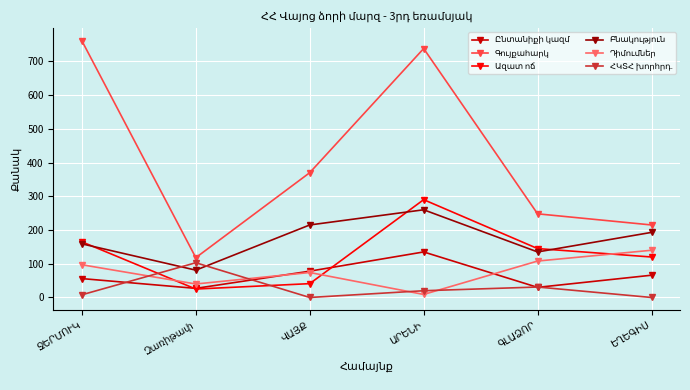

Reading left to right, what are all the values shown in this chart?

Ընտանիքի կազմ: 56	27	78	135	30	66
Գույքահարկ: 761	118	370	738	248	215
Ազատ ոճ: 165	25	41	290	145	120
Բնակություն: 159	81	215	260	135	193
Դիմումներ: 97	40	74	9	108	140
ՀԿՏՀ խորհրդ.: 8	103	0	20	31	0